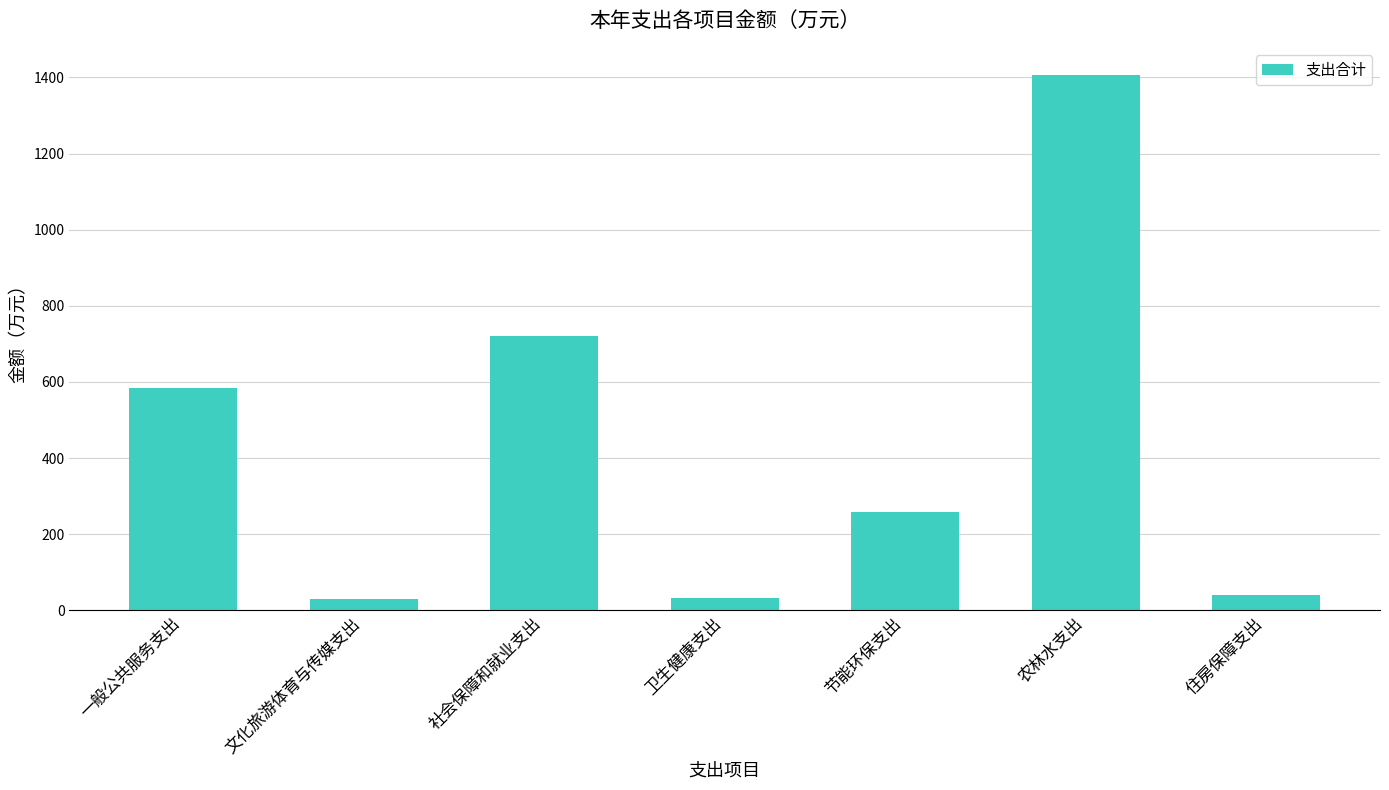

At which label does the data first exceed 258?

一般公共服务支出